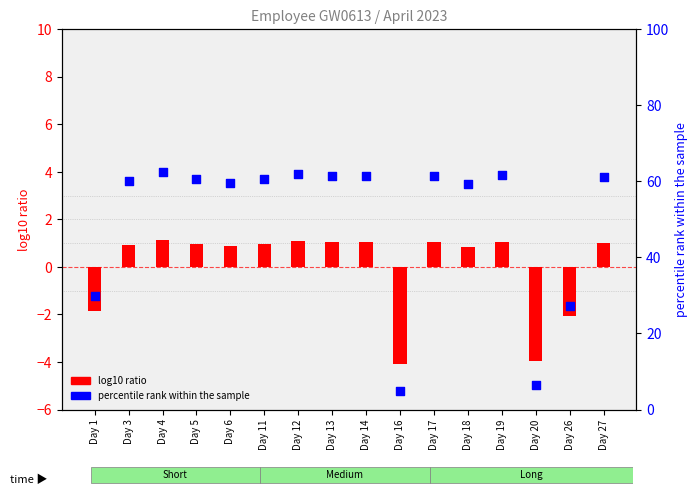

Which series has the largest total across all categories?

percentile rank within the sample